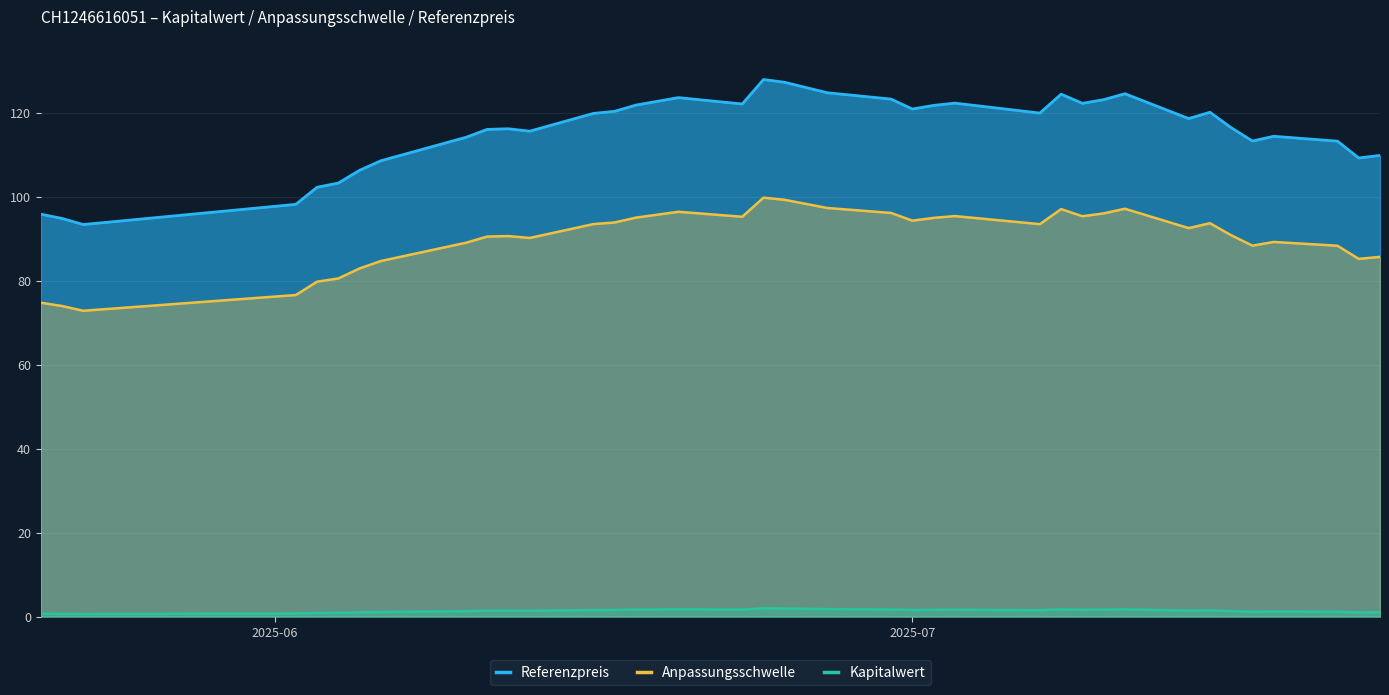

What is the lowest value of the Referenzpreis series?

93.4